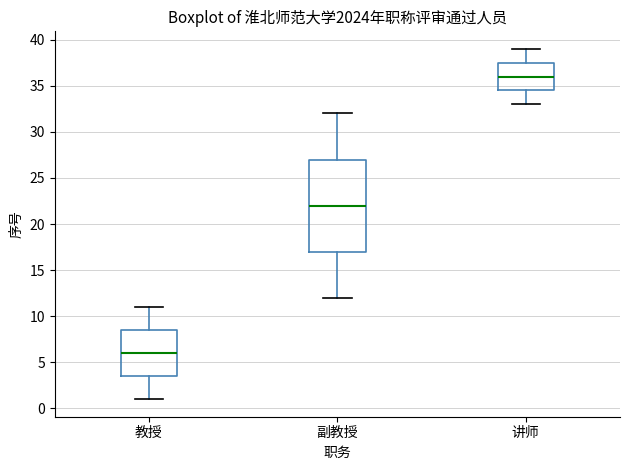

Which box is the tallest, from its lower edge to its upper edge?

副教授